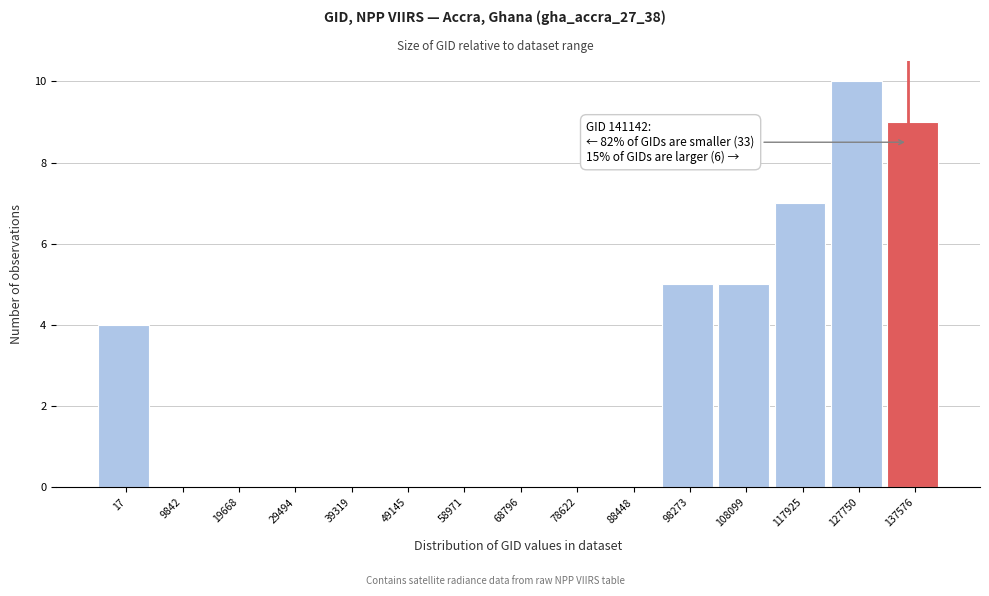

Reading right to left, transcribe all the data shown in this chart.

137576=9	127750=10	117925=7	108099=5	98273=5	88448=0	78622=0	68796=0	58971=0	49145=0	39319=0	29494=0	19668=0	9842=0	17=4